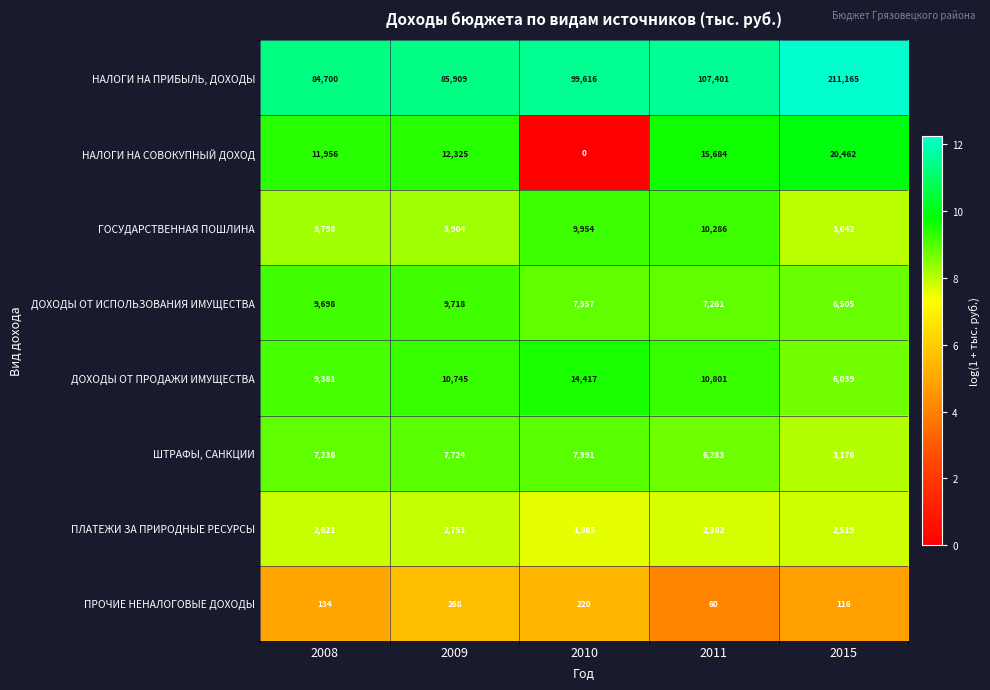

What is the difference between the highest and lowest values at 2010?

99616